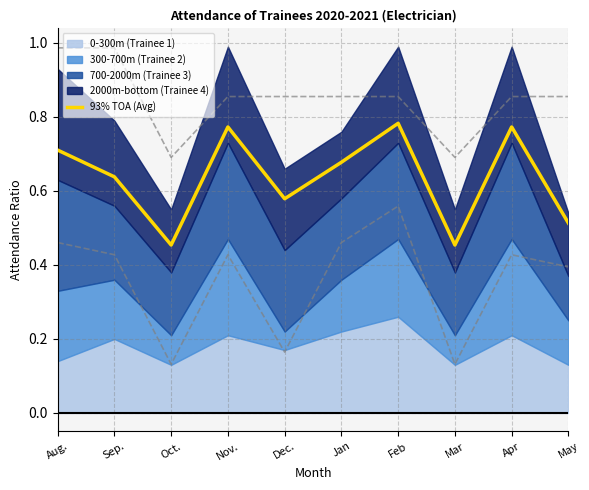

Reading left to right, list all the values displayed in this chart.

0.7	0.6	0.5	0.8	0.6	0.7	0.8	0.5	0.8	0.5